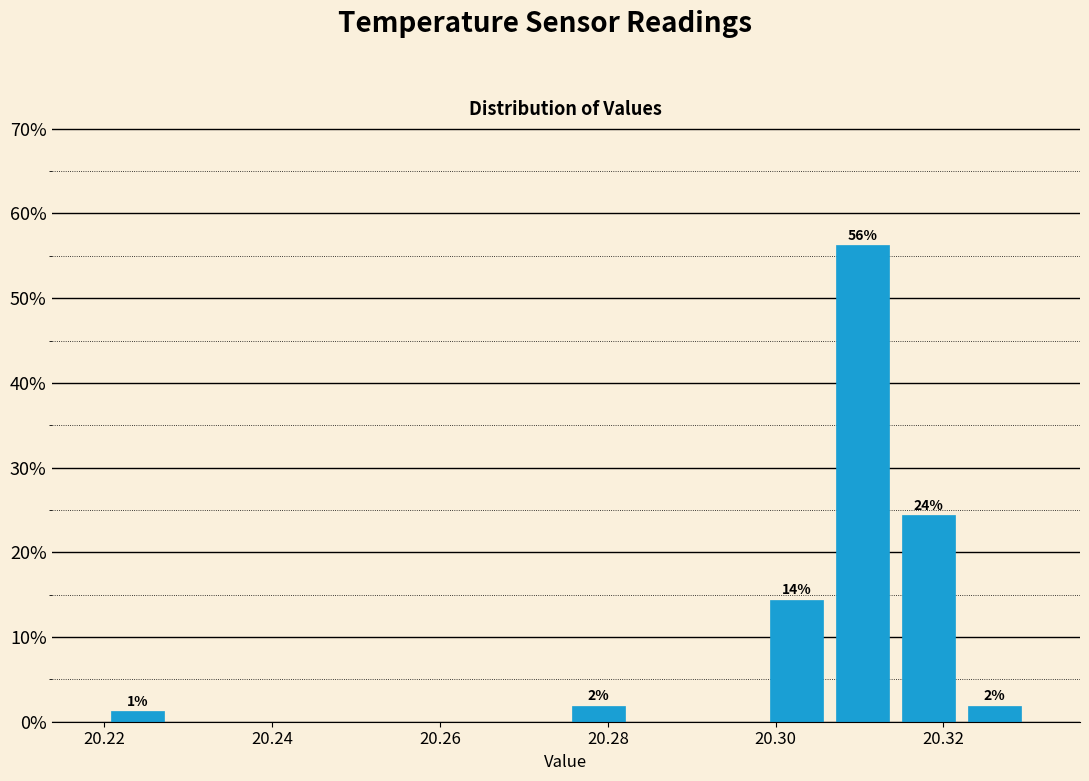

Around what value on the x-axis is the tallest bar? Give the approximate position of its centre, as read against the axis.

20.310